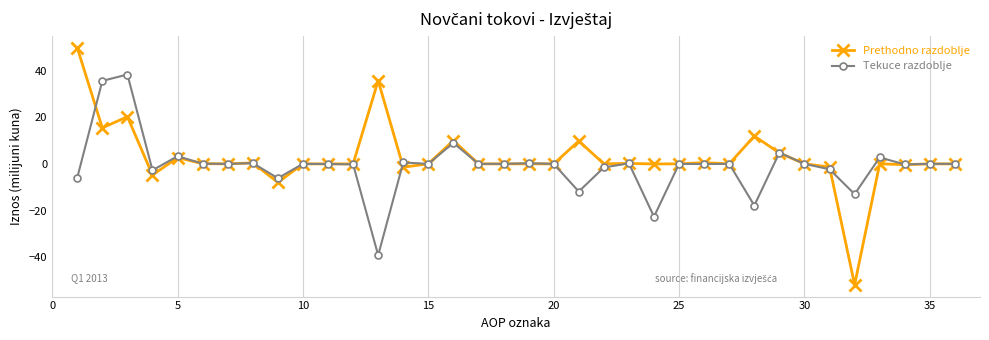

How many data points does each series have?

36